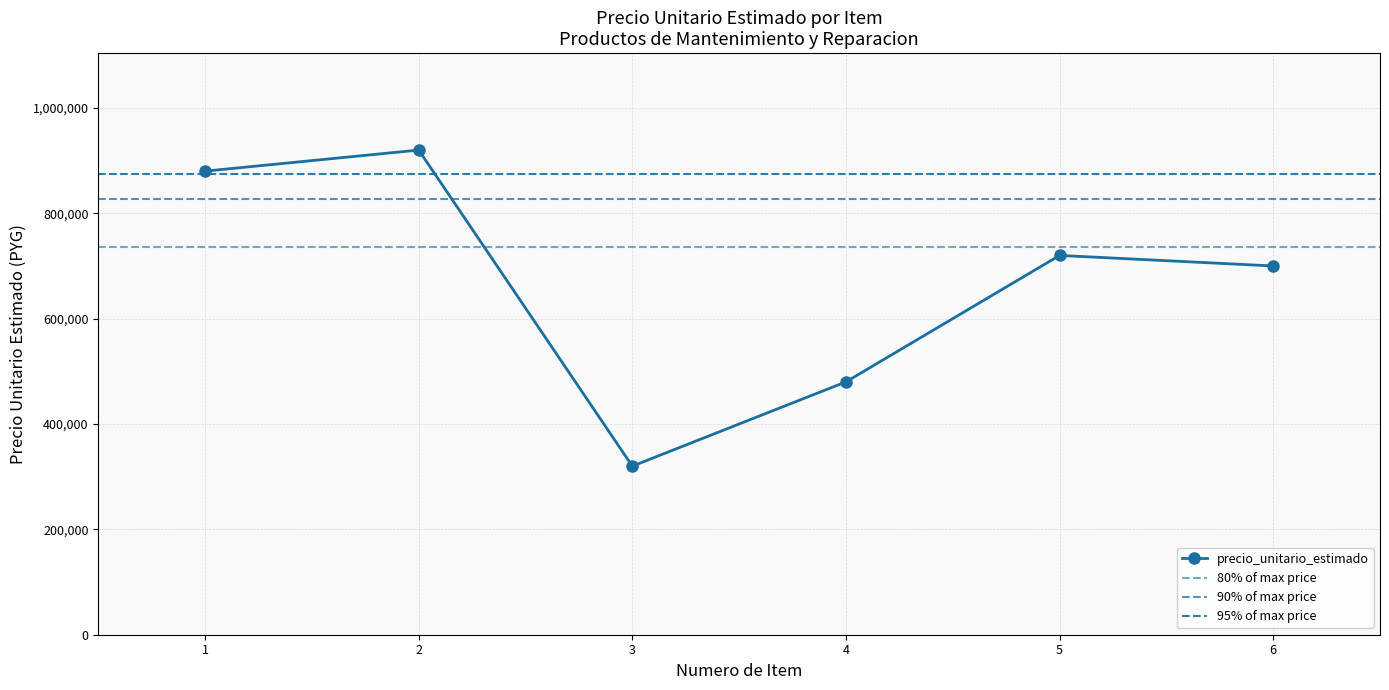

Is this an area chart (filled region under the line)?

No